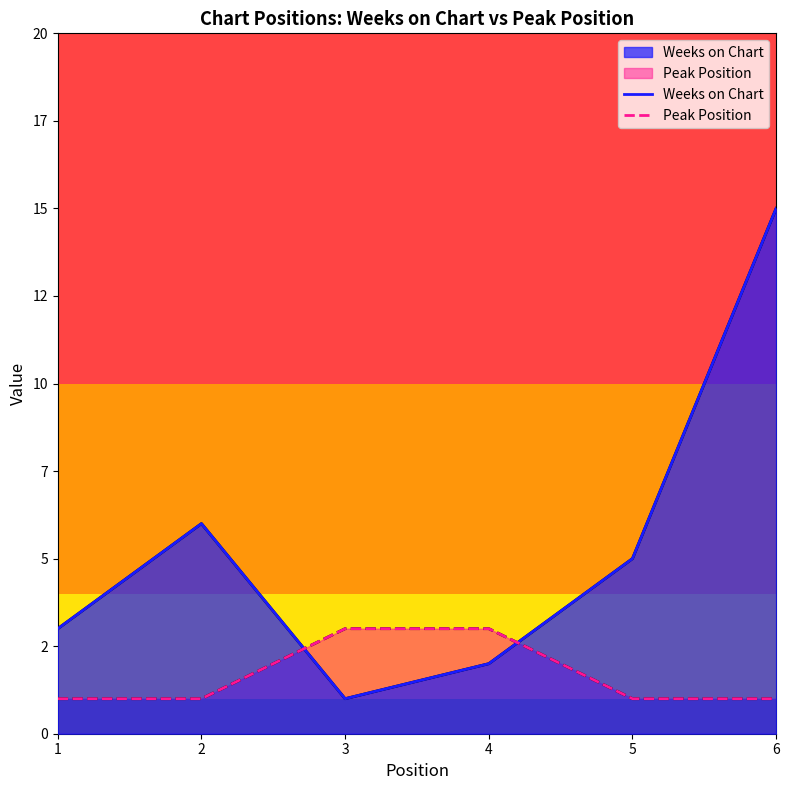

At how many categories does at least one series exceed 5?

2